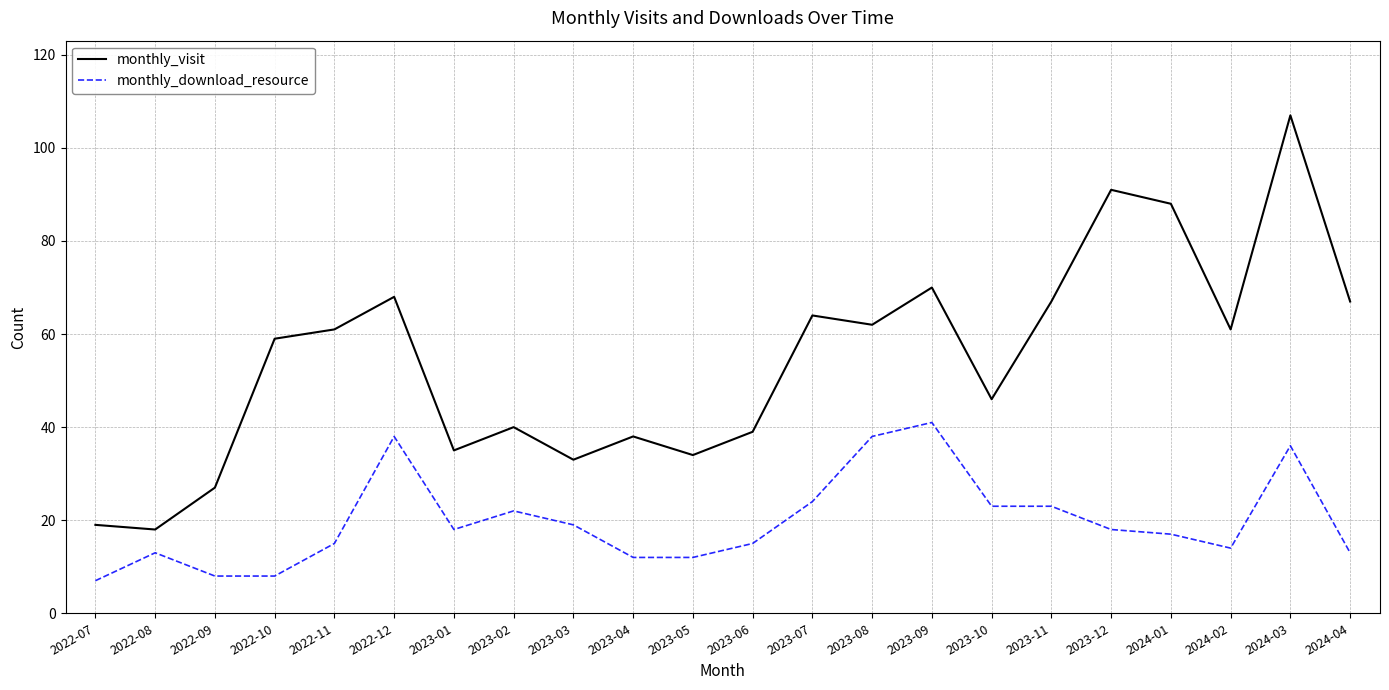

What are all the series names shown in the legend?

monthly_visit, monthly_download_resource